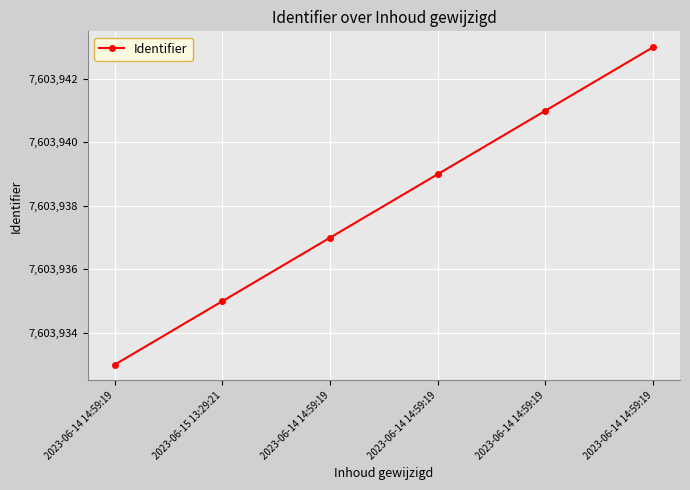

How many lines are shown in the chart?

1